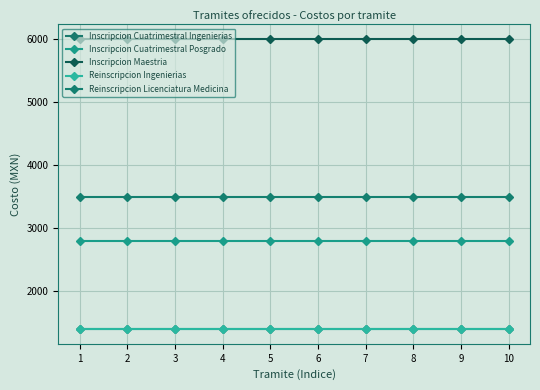

What is the sum of the Inscripcion Maestria values at 10 and 7?

12000